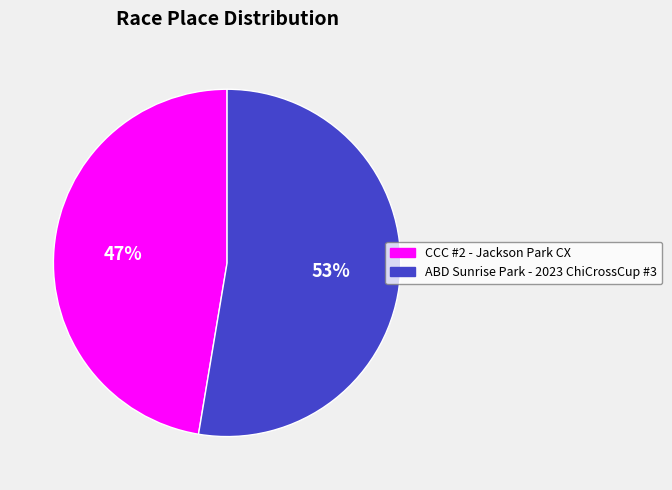

Rank the categories by value from lowest to highest.

CCC #2 - Jackson Park CX, ABD Sunrise Park - 2023 ChiCrossCup #3